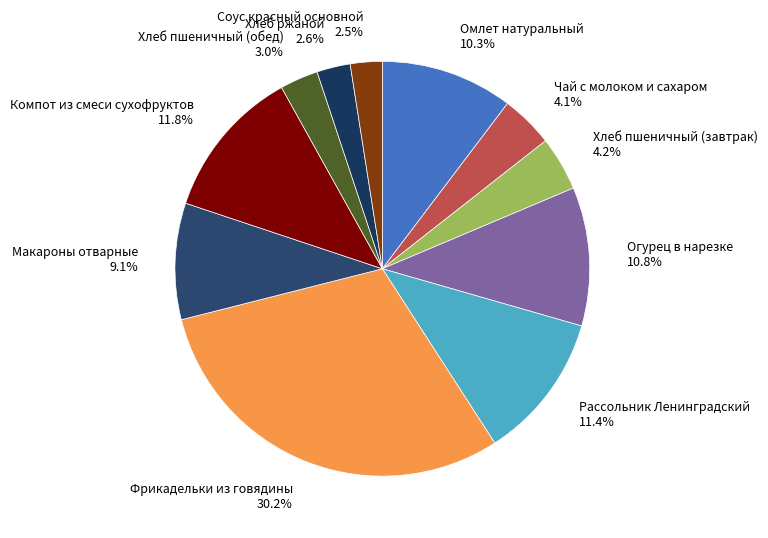

To the nearest percent, what percentage of the pie is Макароны отварные?

9%